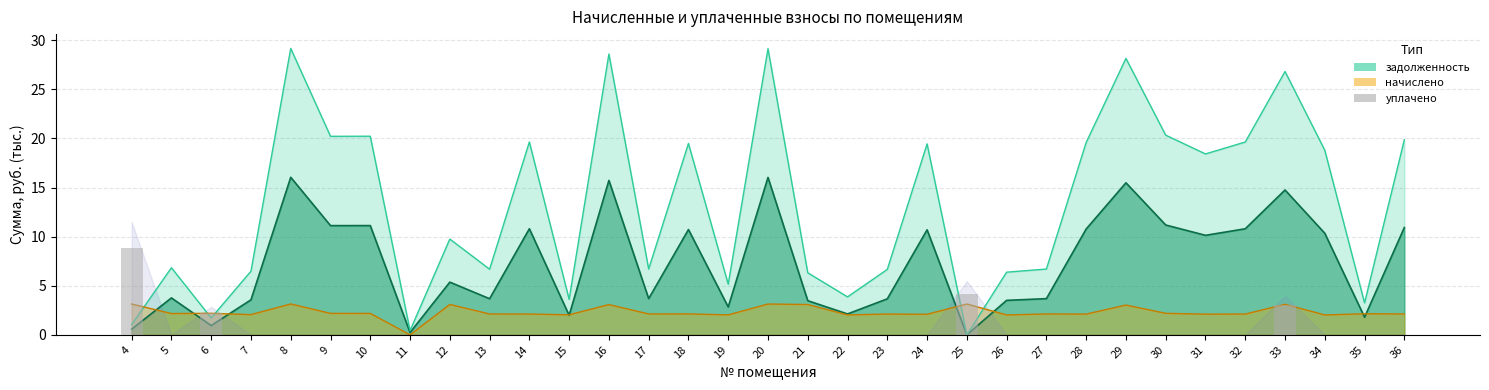

The chart shows a value of 0.0 at 10. True or false?

True